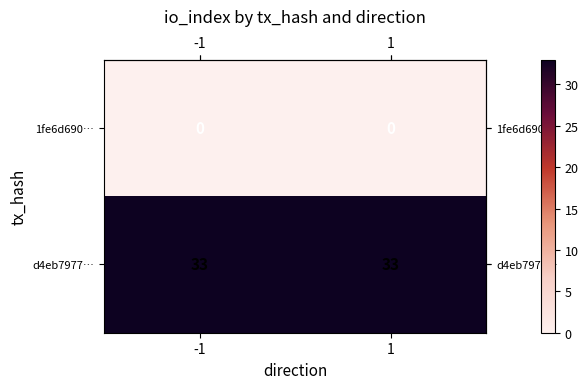

What is the minimum value for d4eb7977…?

33